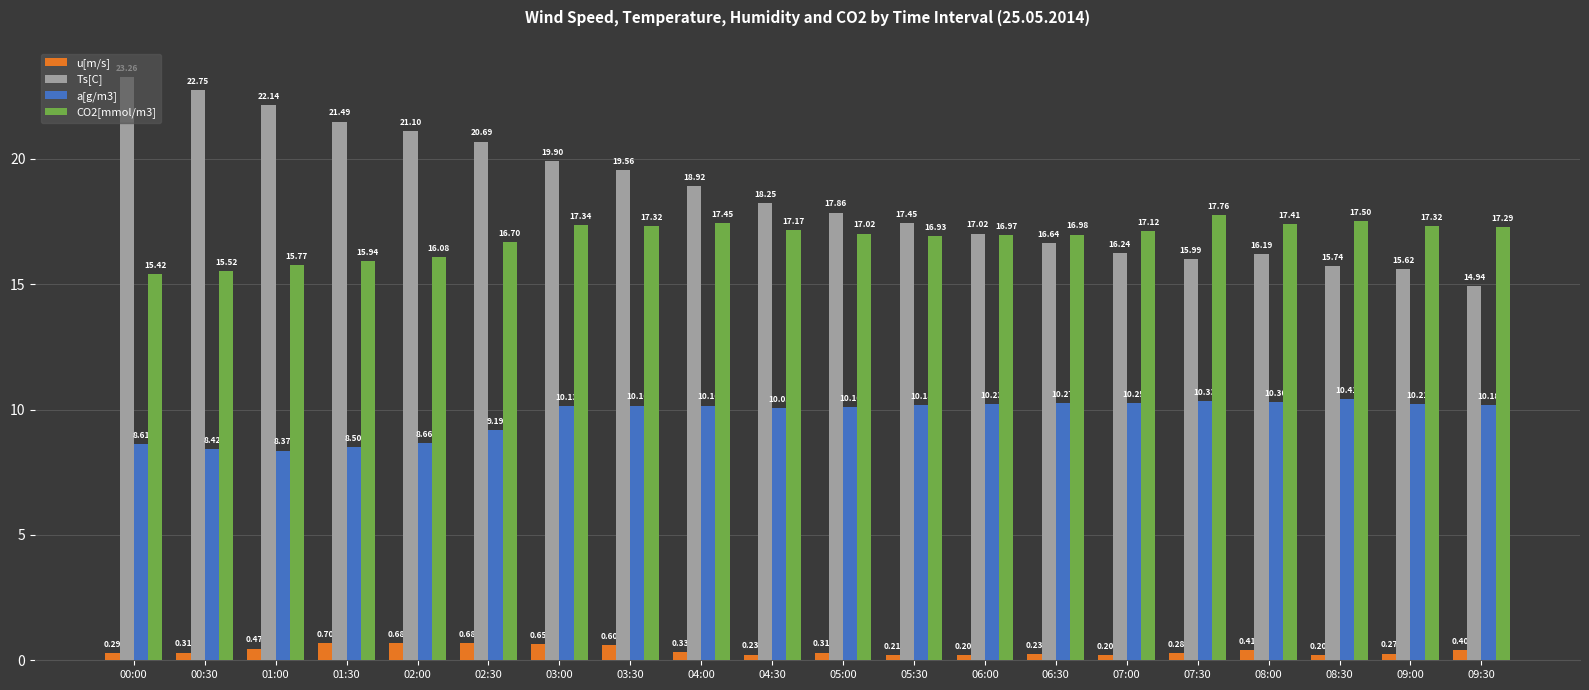

Which series has the widest spread of values?

Ts[C]